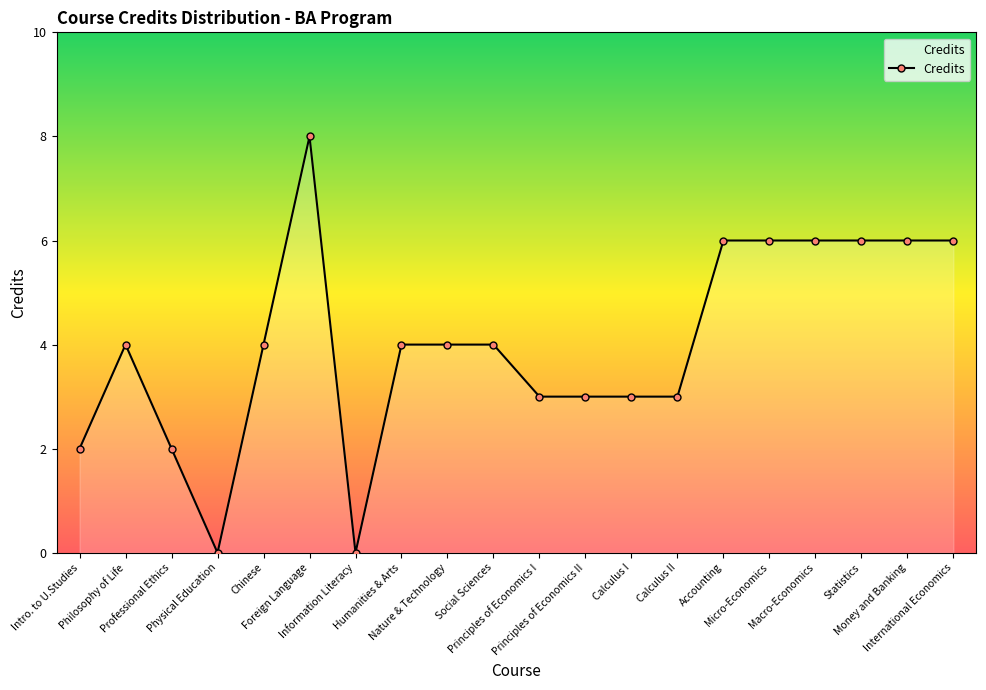

Which label corresponds to the largest value in the chart?

Foreign Language